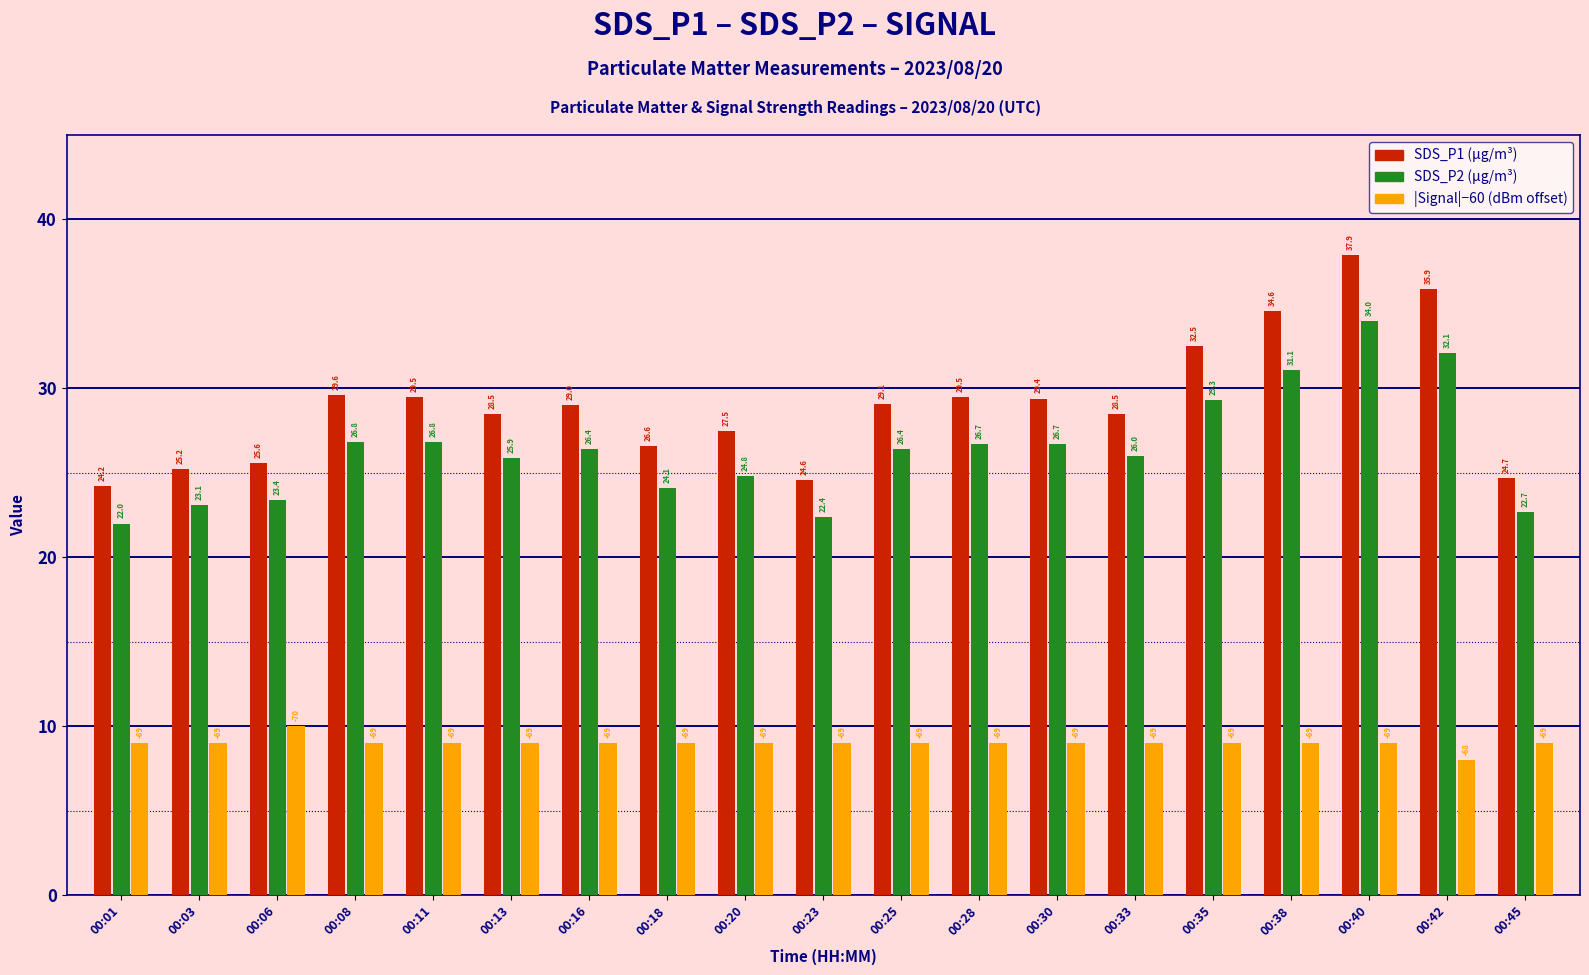

Are the bars horizontal?

No